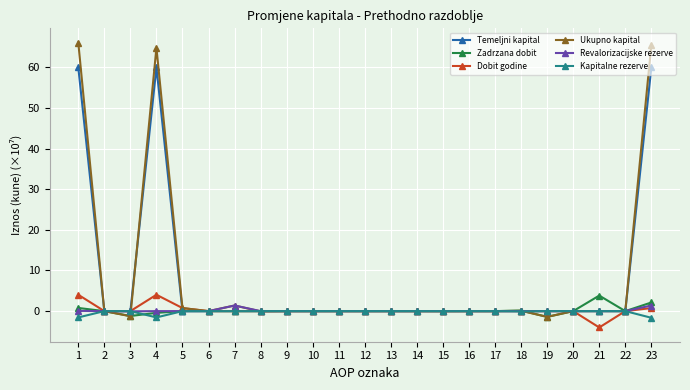

What is the greatest value displayed?

66.1